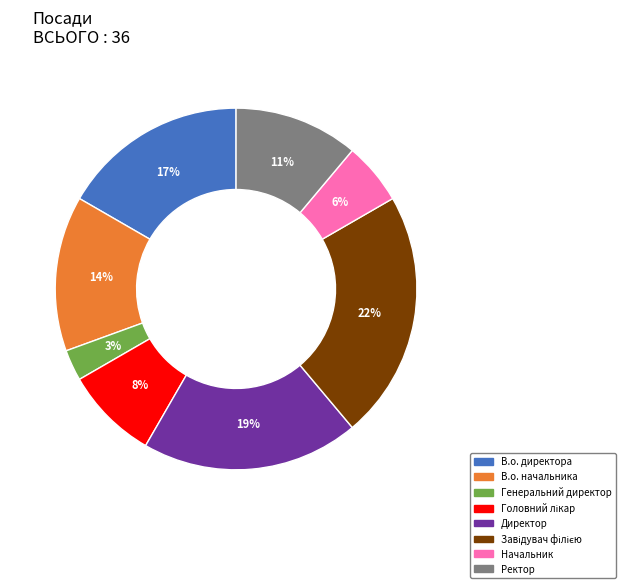

To the nearest percent, what is the difference between the В.о. директора and Ректор slice percentages?

6%